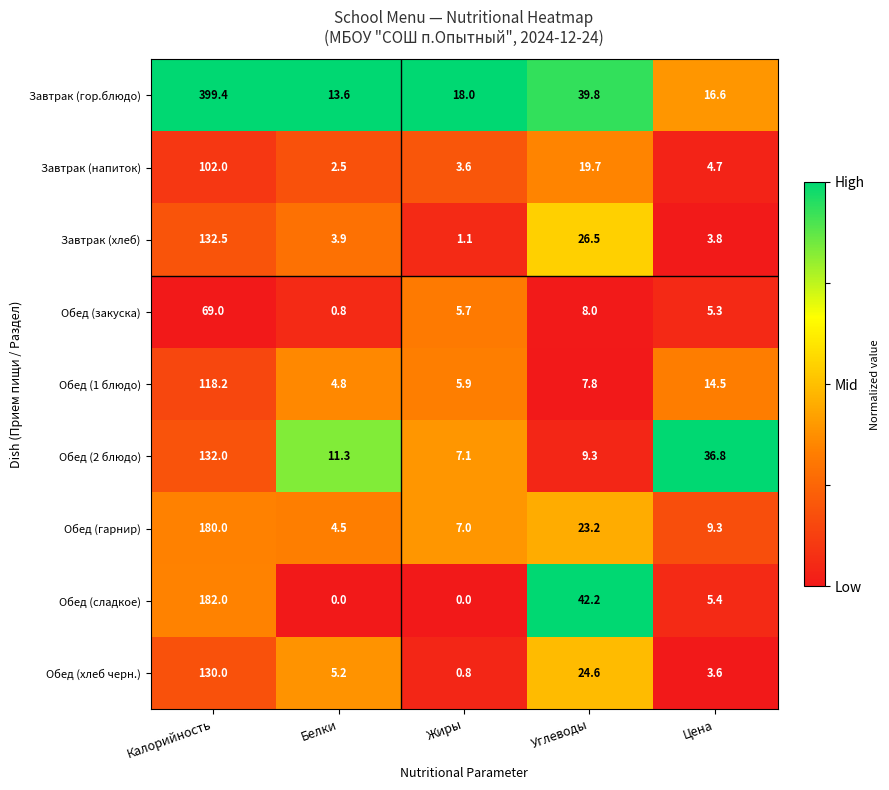

What is the average value of the Обед (2 блюдо) series?

39.3